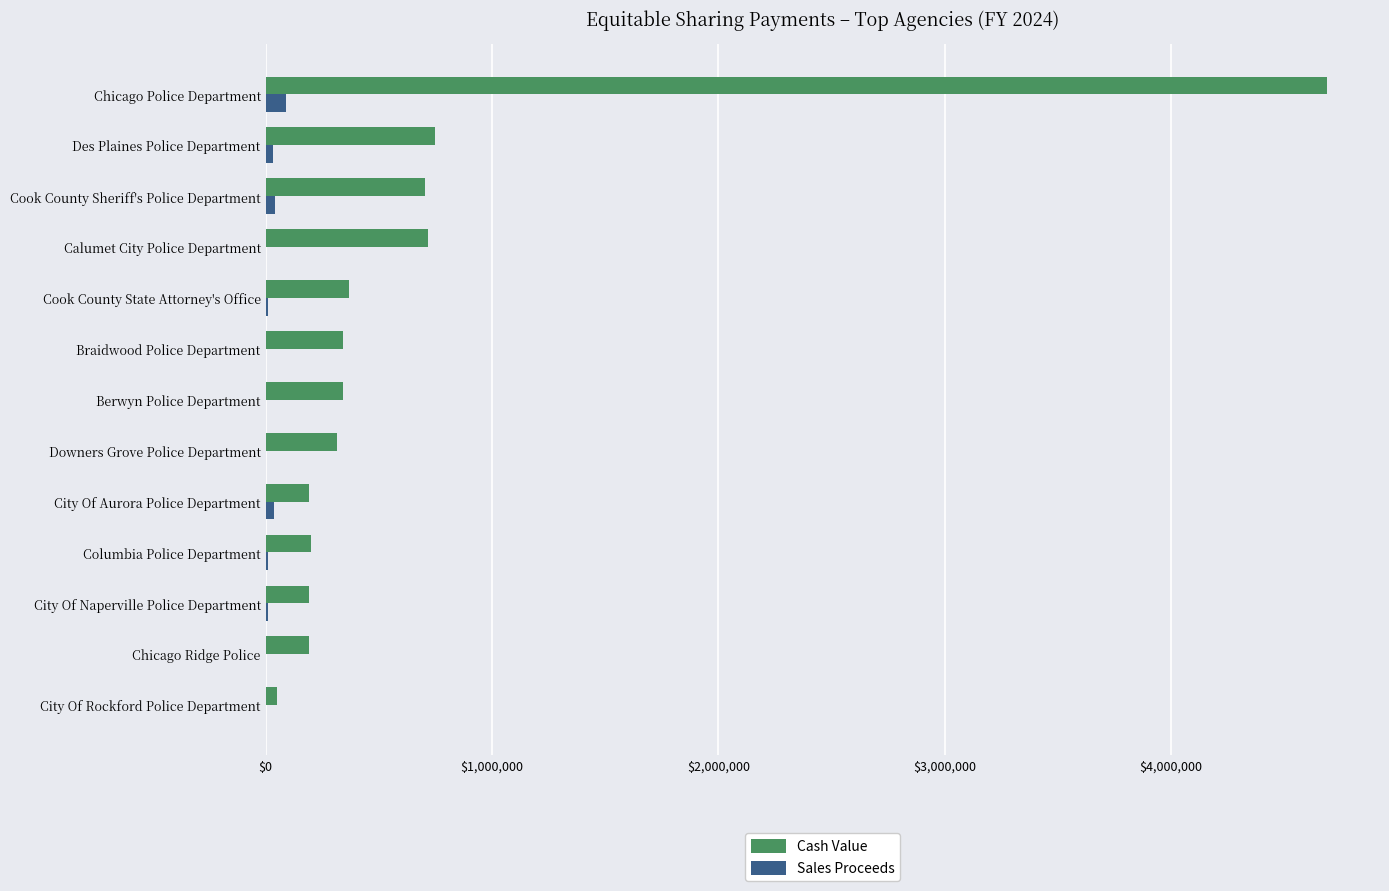

Is the value of Cash Value at Berwyn Police Department greater than the value of Sales Proceeds at City Of Aurora Police Department?

Yes